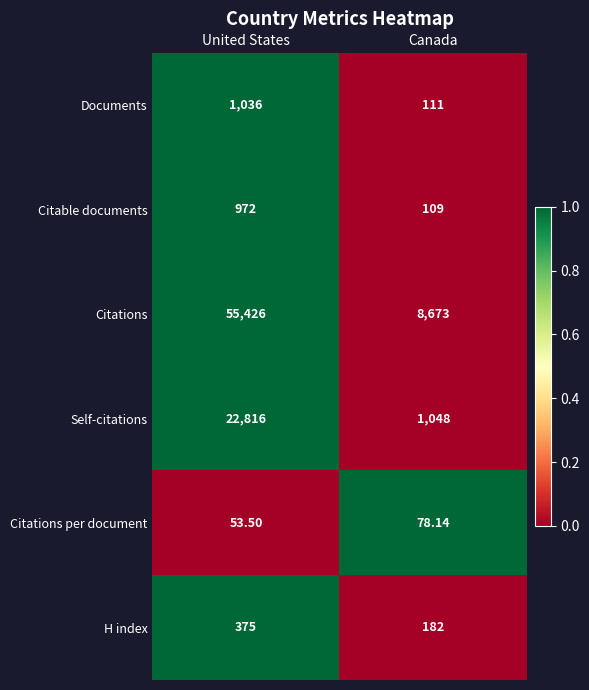

At which category is the sum across all series the highest?

United States